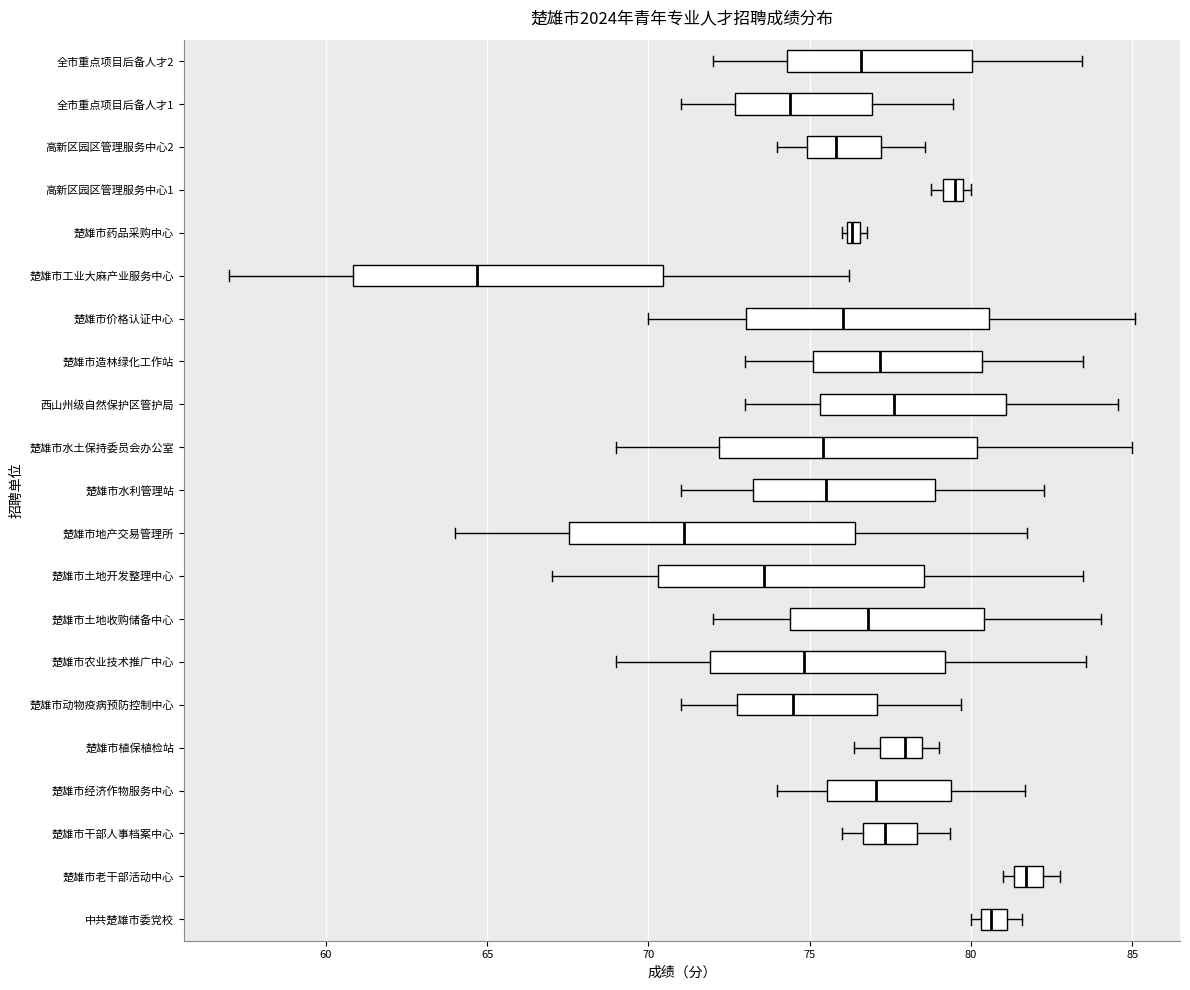

Which box has the furthest to the left median line?

楚雄市工业大麻产业服务中心